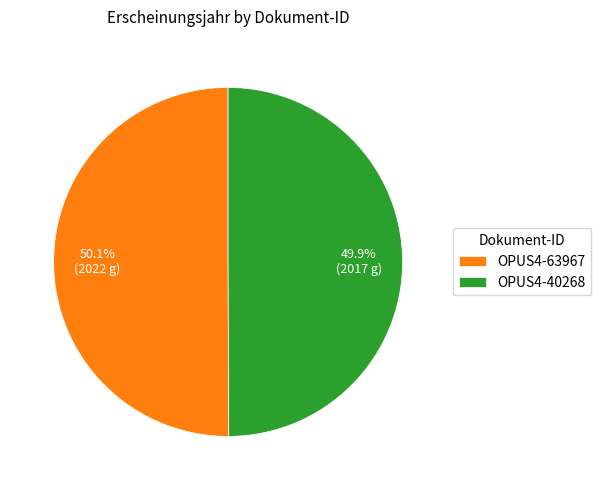

Is there any slice that represents more than half of the pie?

Yes